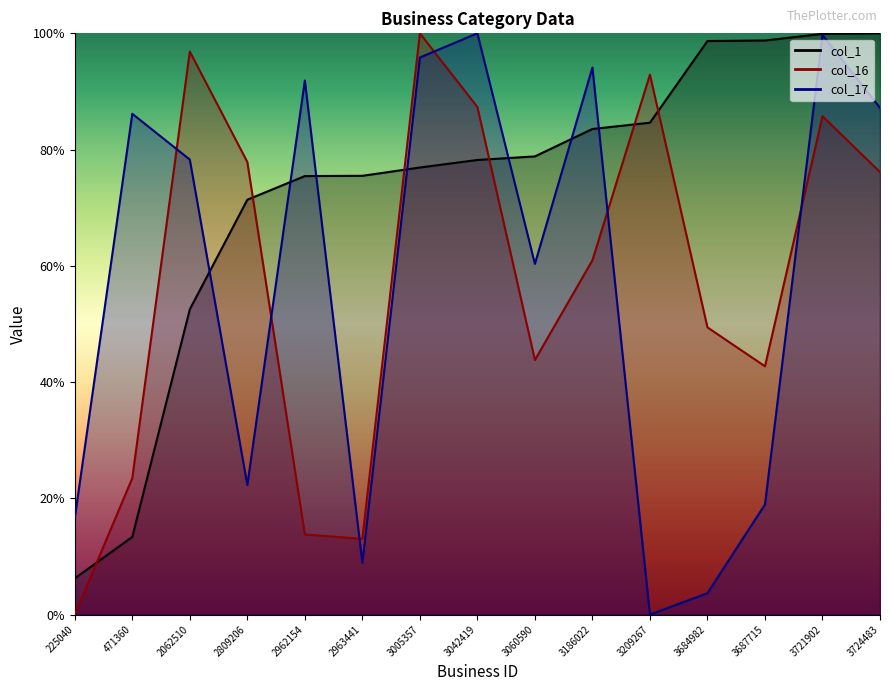

In col_17, how many points are higher than both neighbors (excluding endpoints)?

5